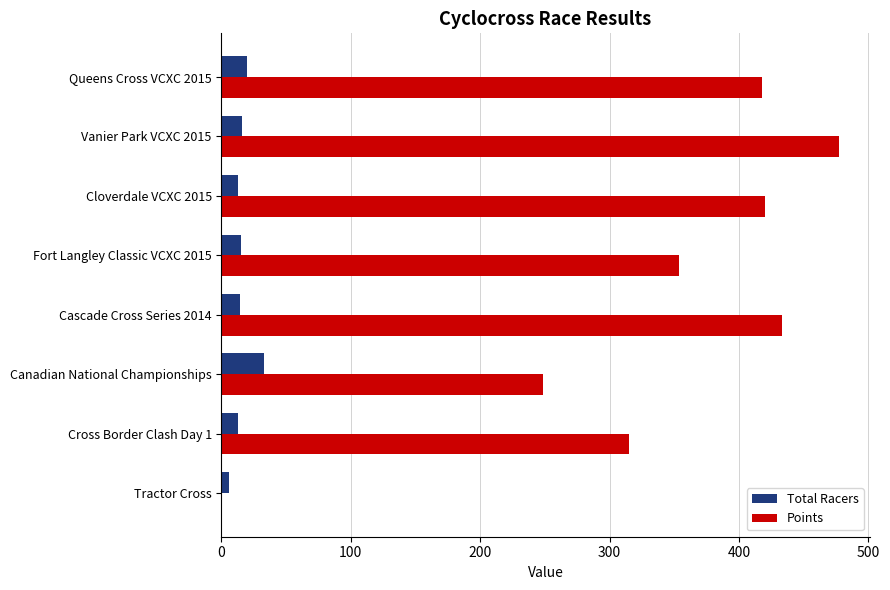

How many values in Points are above zero?

7